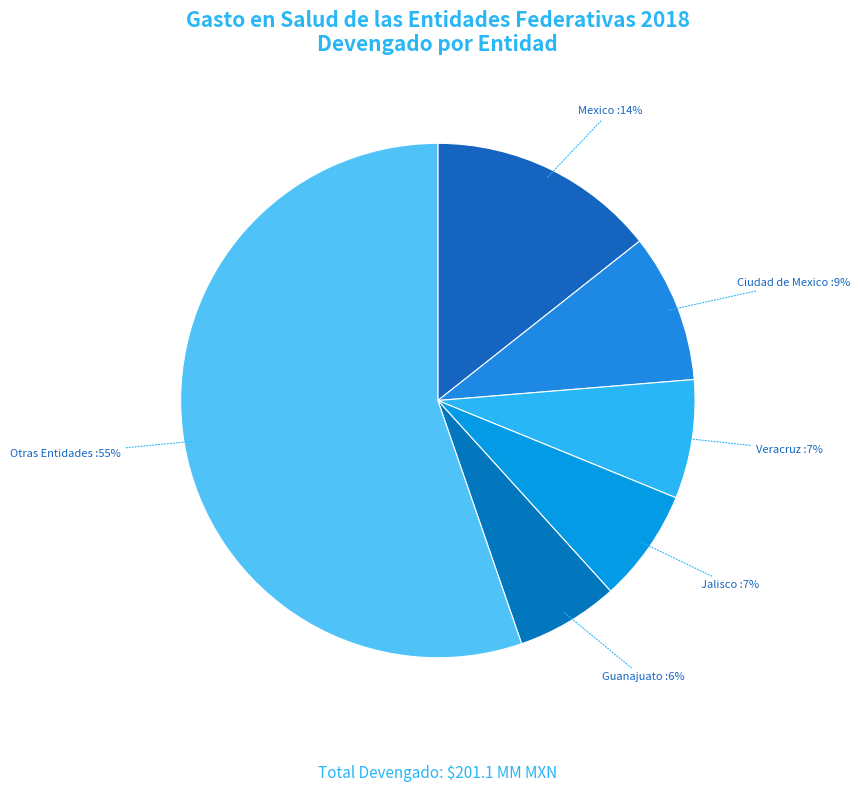

Which has a higher value, Otras Entidades or Ciudad de Mexico?

Otras Entidades